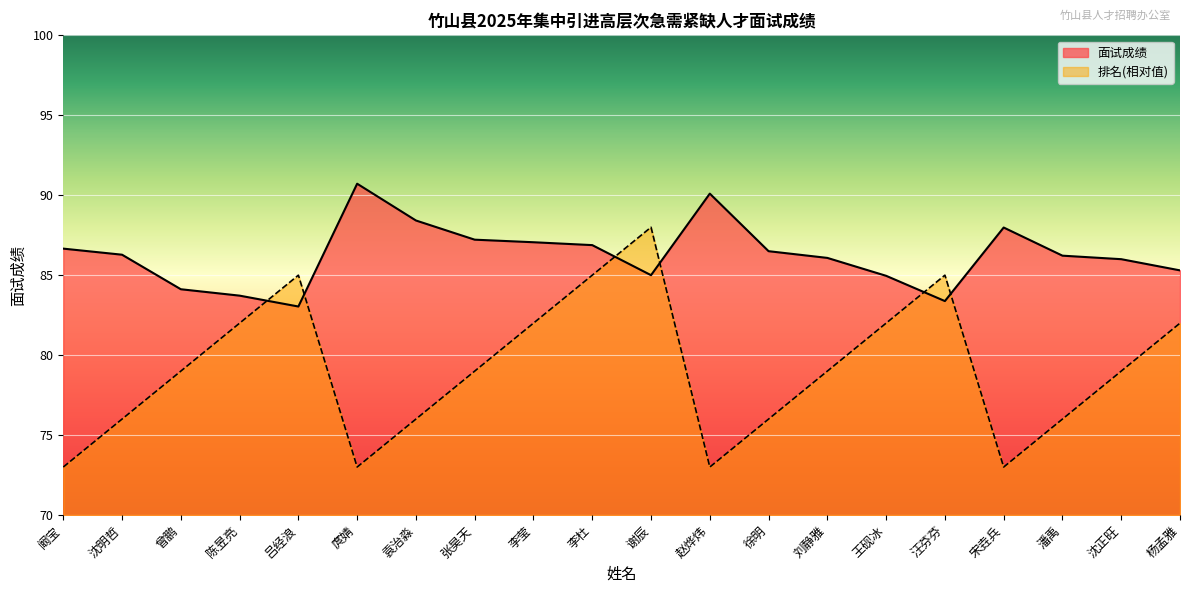

What is the lowest value of the 排名(×10) series?

73.0